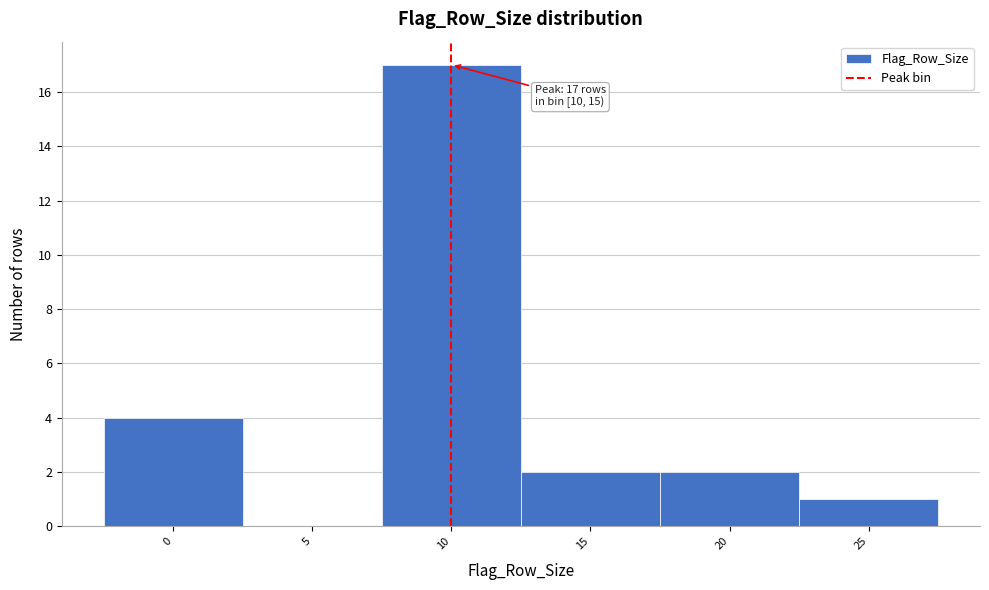

Reading right to left, what are all the values shown in this chart?

25=1	20=2	15=2	10=17	5=0	0=4